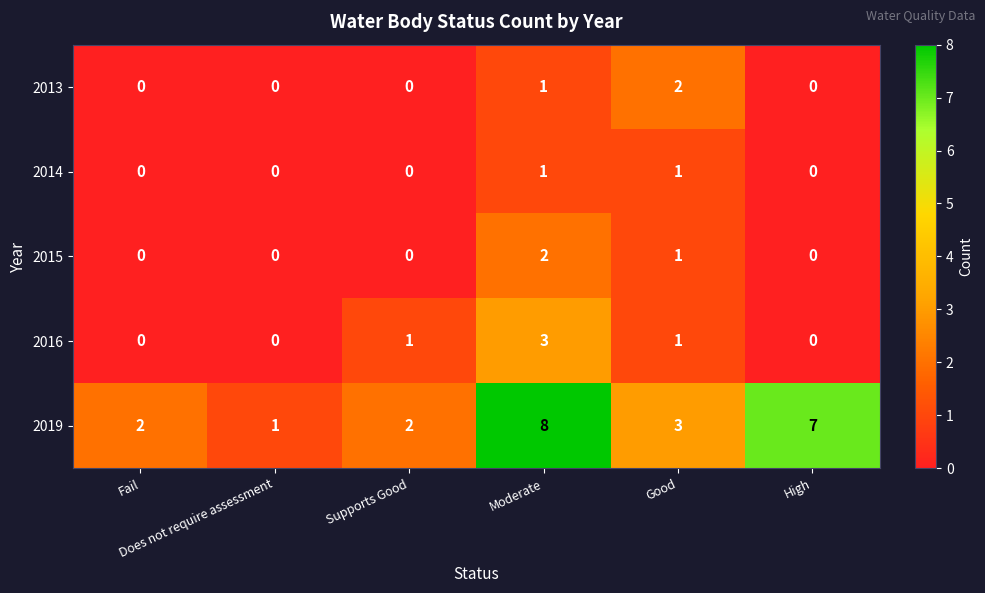

What is the greatest value displayed?

8